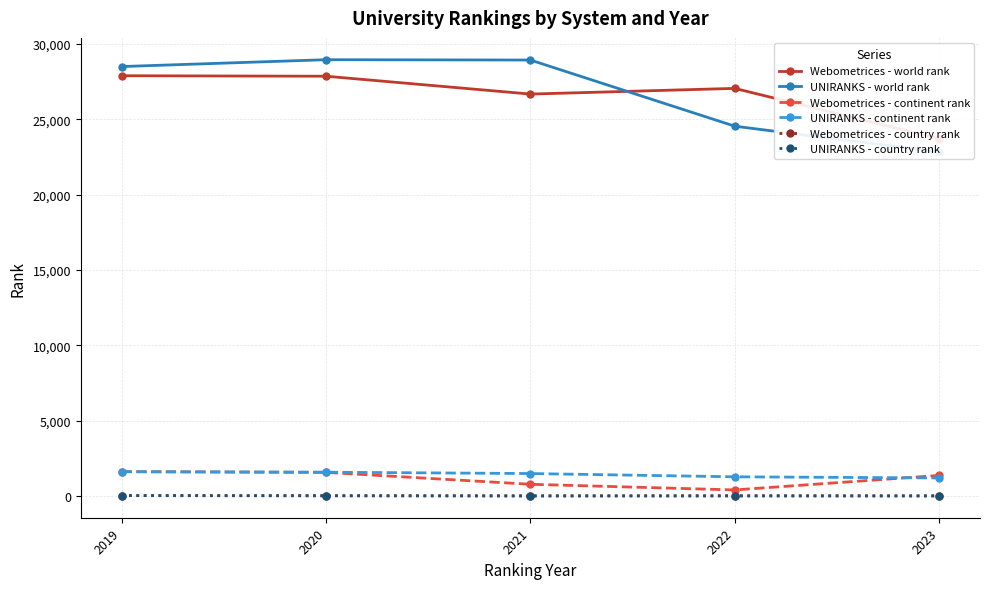

Where is Webometrices - world rank nearest to the value 25797?

2021